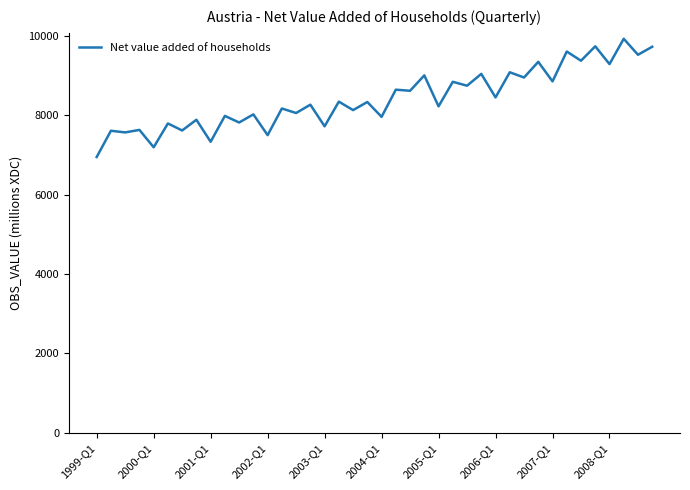

What is the difference between the maximum and minimum values?

2980.1